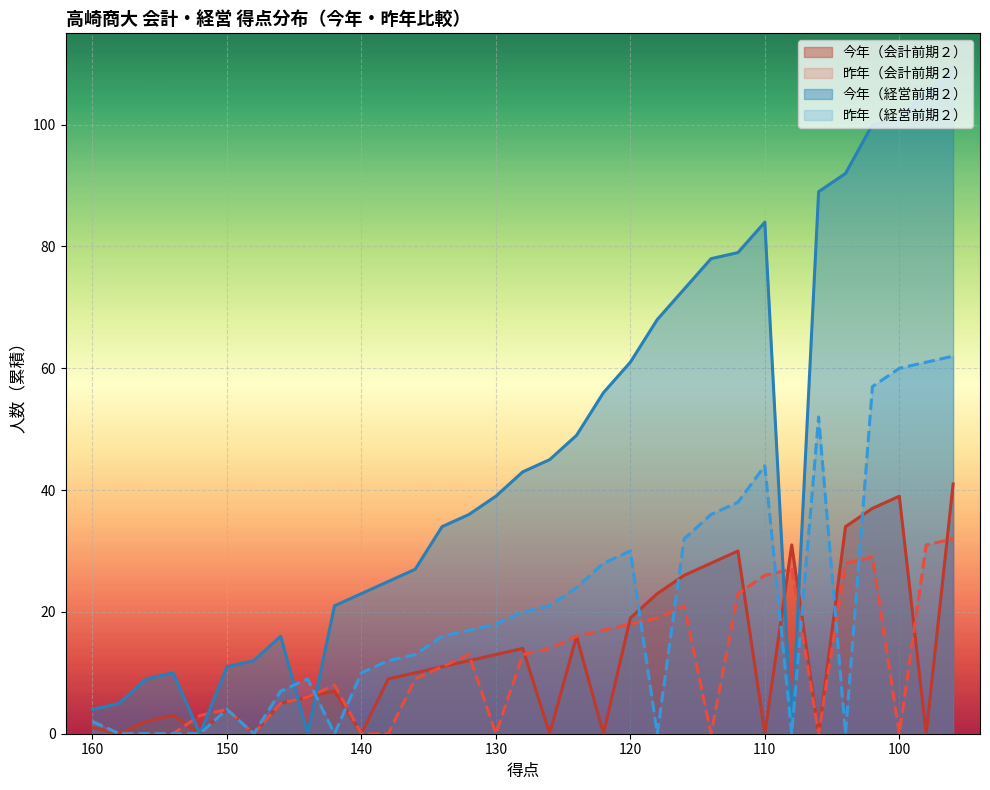

What is the difference between the 今年（経営前期２） values at 142 and 158?

16